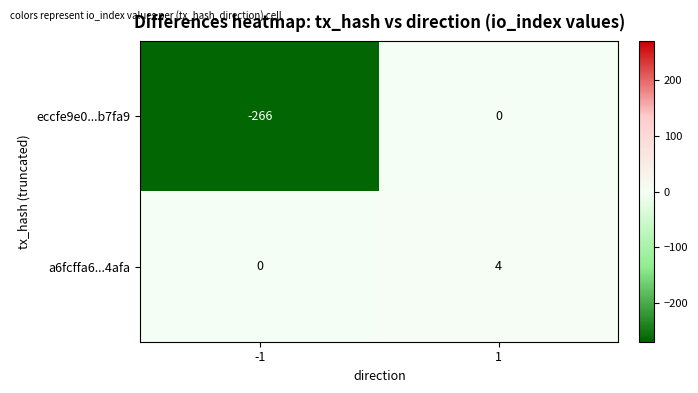

What is the spread (max minus min) of values at -1?

266